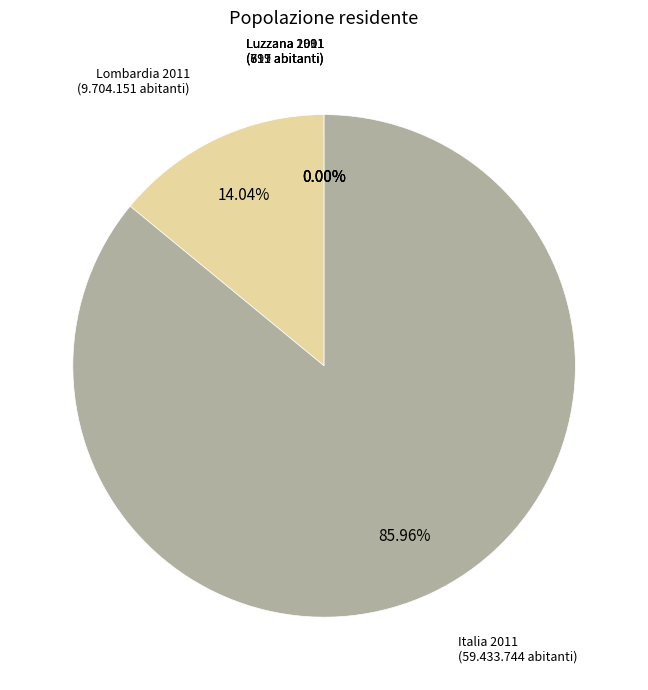

Does Italia 2011 account for over 50% of the chart?

Yes